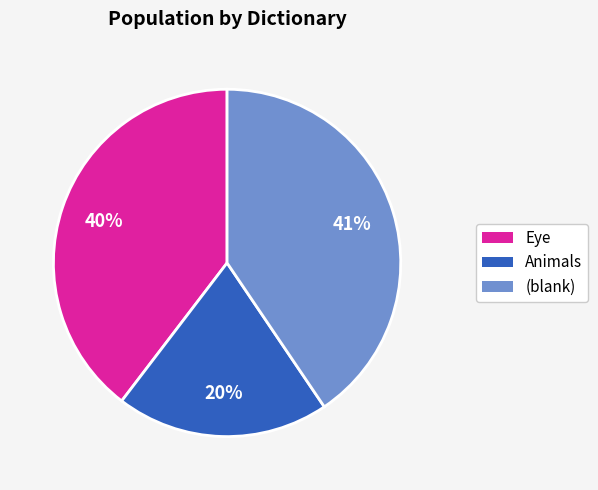

To the nearest percent, what is the difference between the largest and smallest slice percentages?

21%